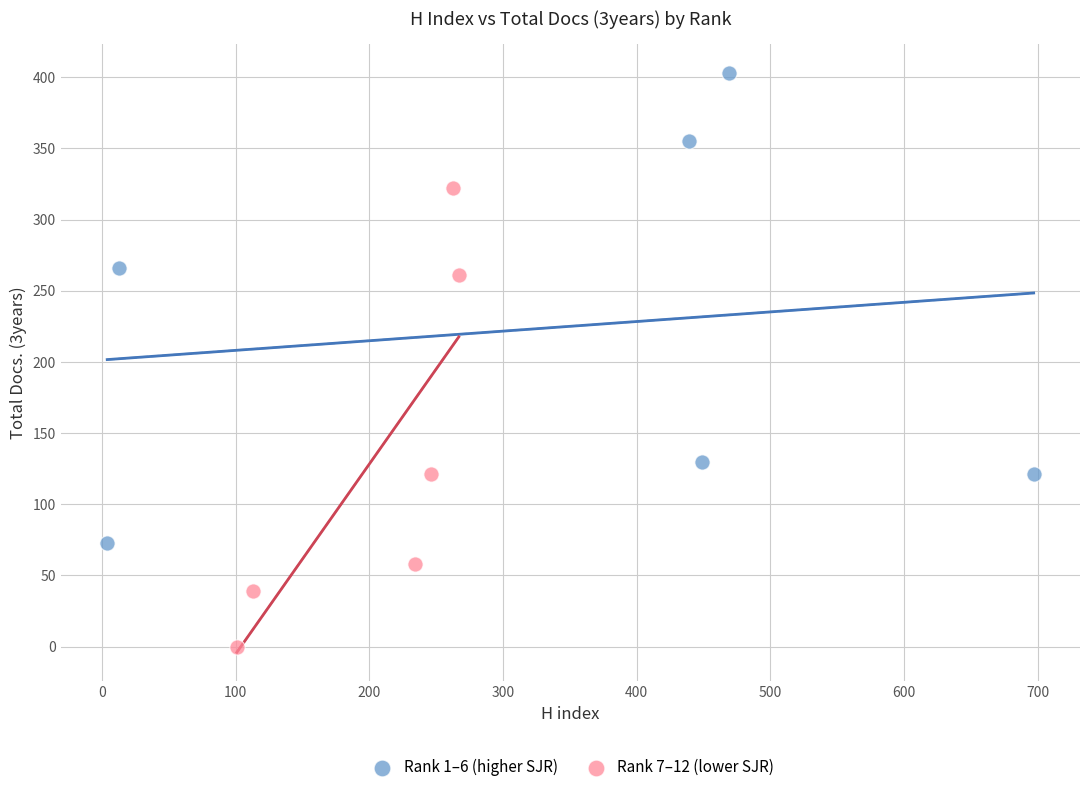

Which series contains the lowest Y value?

Rank 7–12 (lower SJR)